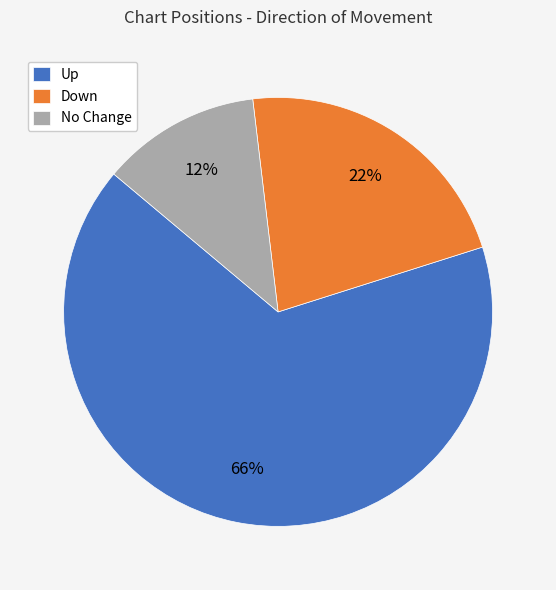

Rank the categories by value from highest to lowest.

Up, Down, No Change